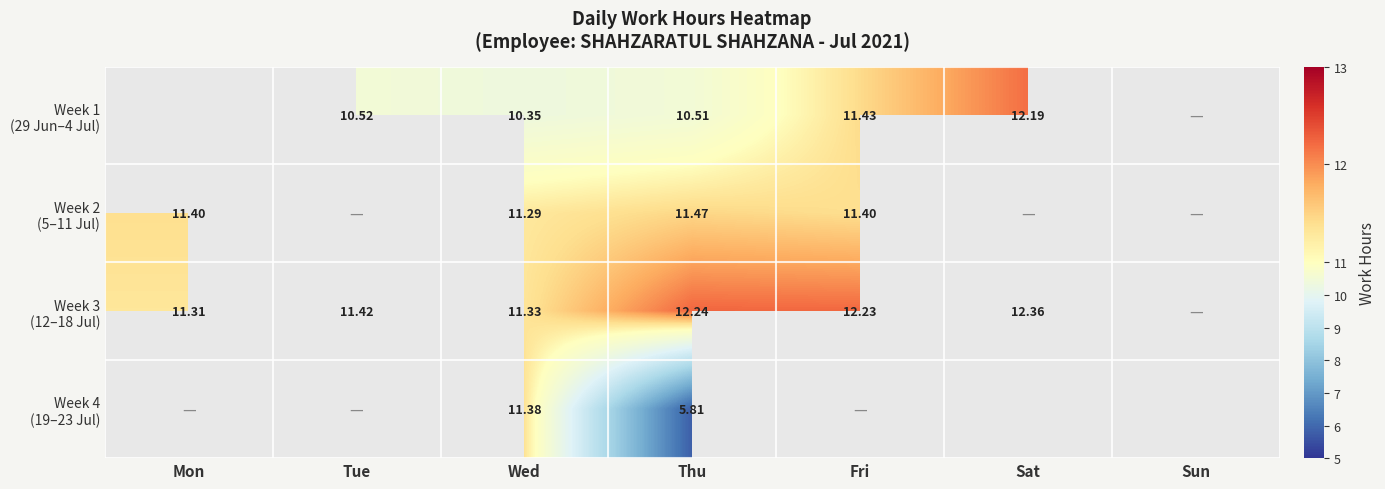

At which category does the chart reach its minimum across all series?

Thu